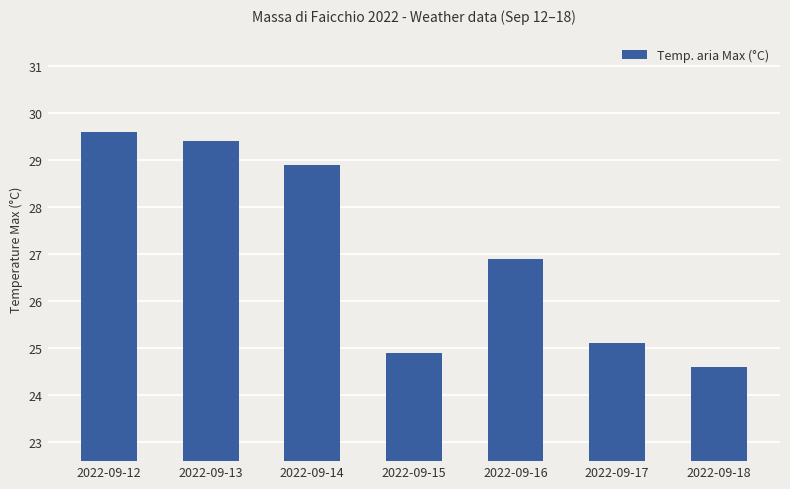

What is the minimum value shown in the chart?

24.6